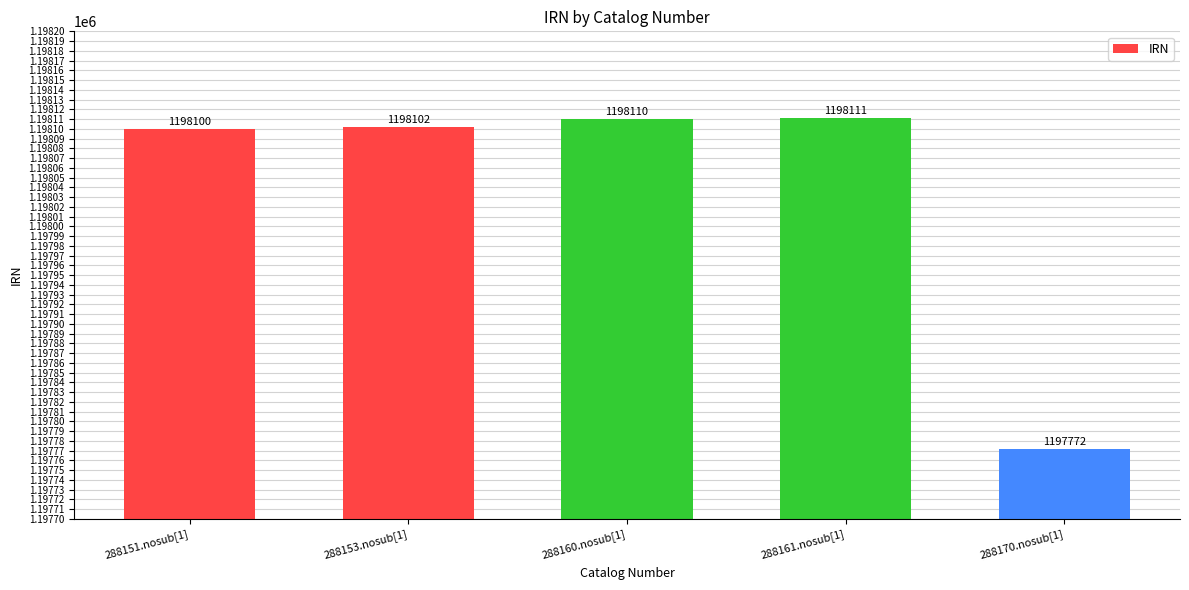

How many bars are there in total?

5